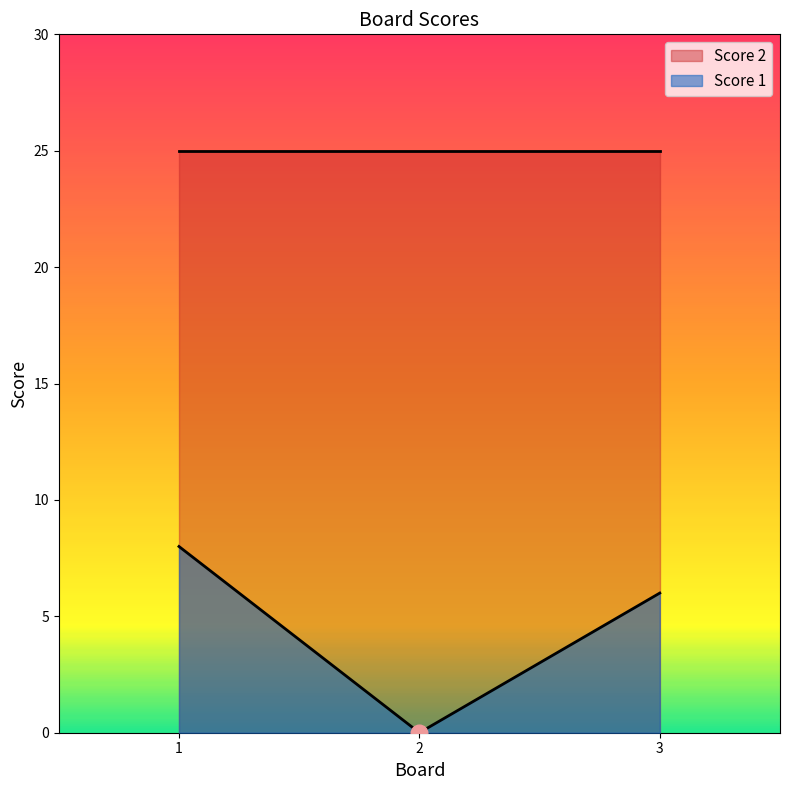

Reading left to right, list all the values displayed in this chart.

8	0	6